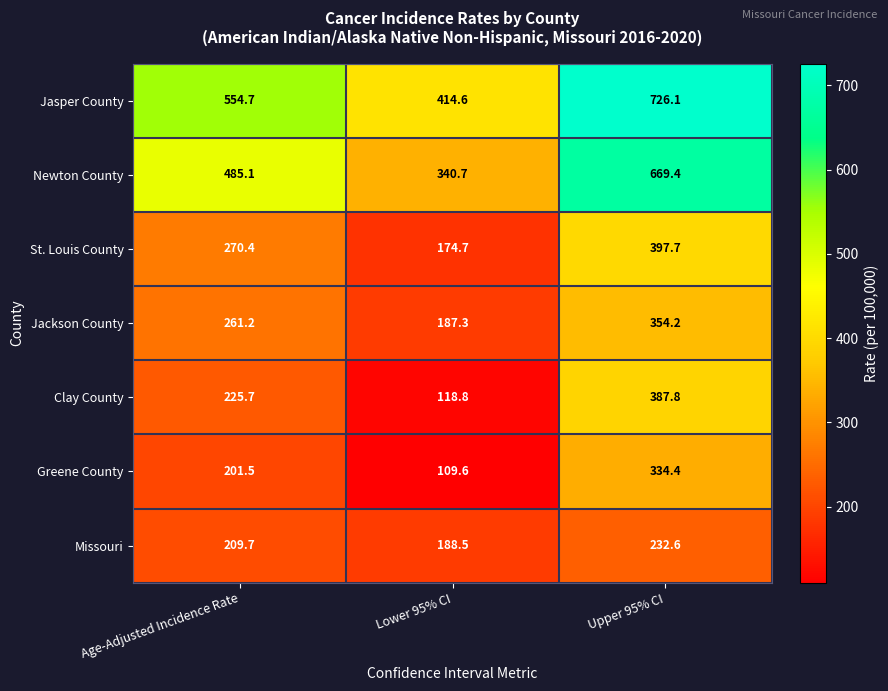

What value does the Jasper County series have at Lower 95% CI?

414.6